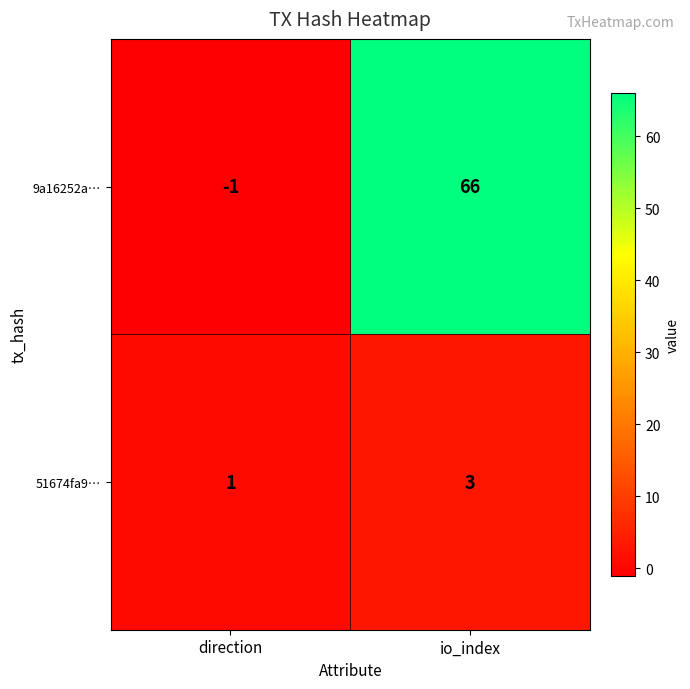

Reading left to right, what are all the values shown in this chart?

9a16252a…: -1	66
51674fa9…: 1	3